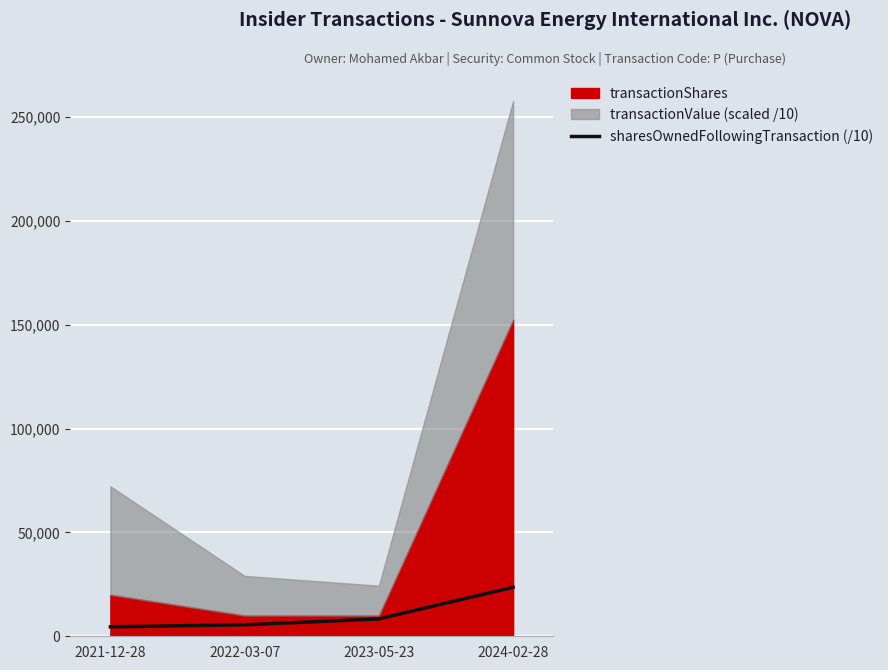

How many lines are shown in the chart?

1